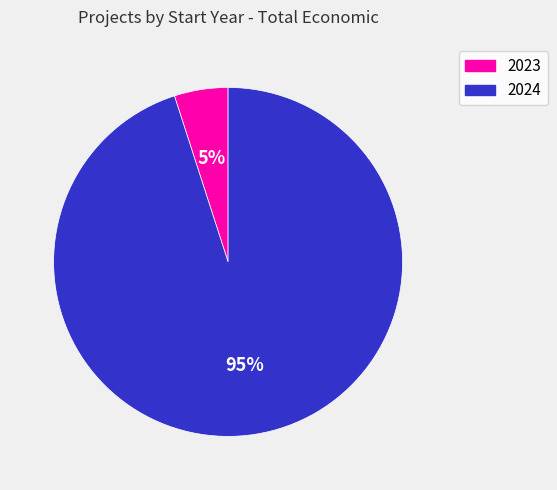

To the nearest percent, what is the difference between the largest and smallest slice percentages?

90%